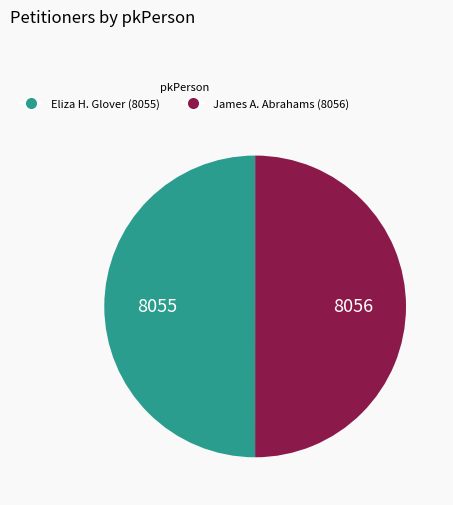

Approximately how many times larger is the value at James A. Abrahams (8056) compared to Eliza H. Glover (8055)?

1.0